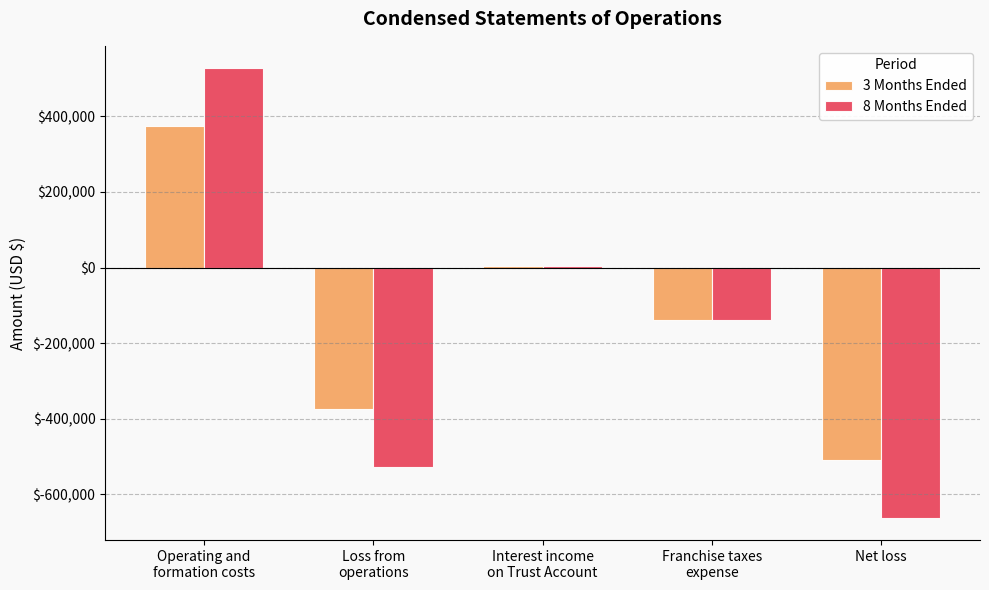

What is the sum of all 3 Months Ended values?

-642018